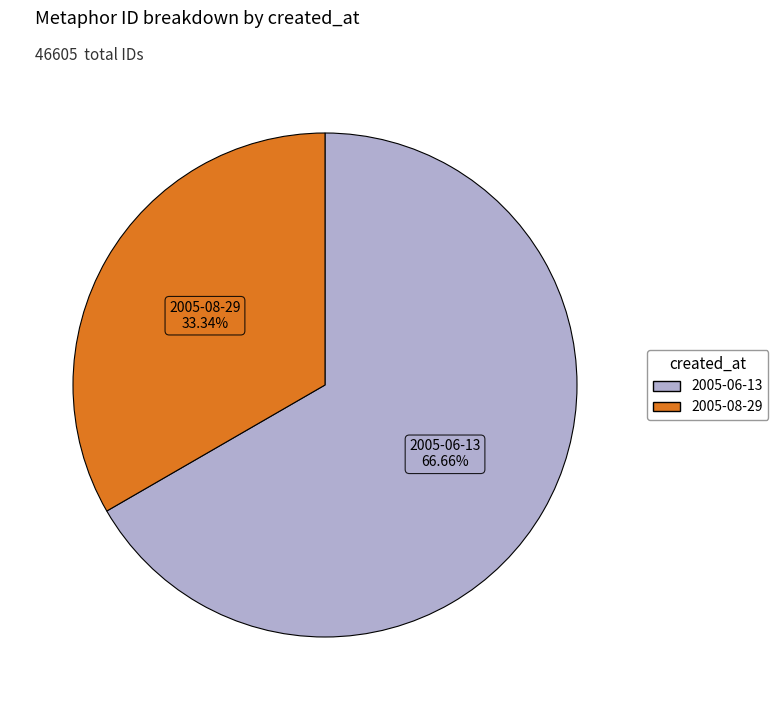

Is there a majority slice in this chart?

Yes